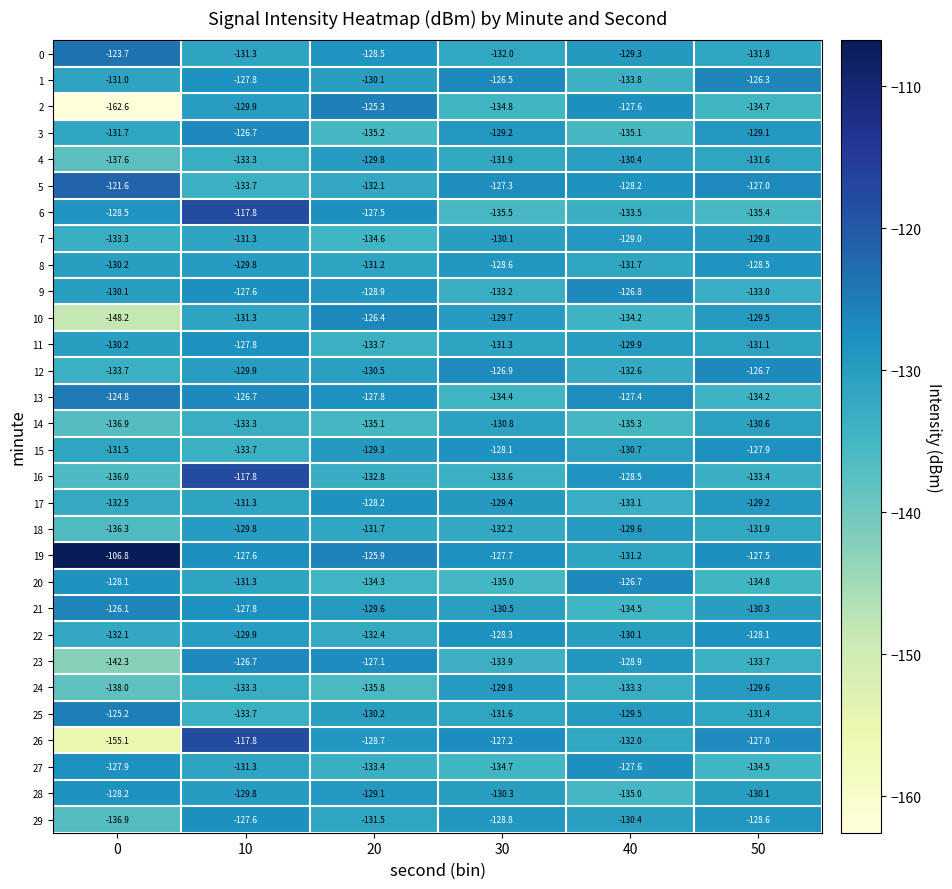

Which series changed the most between 20 and 50?

2